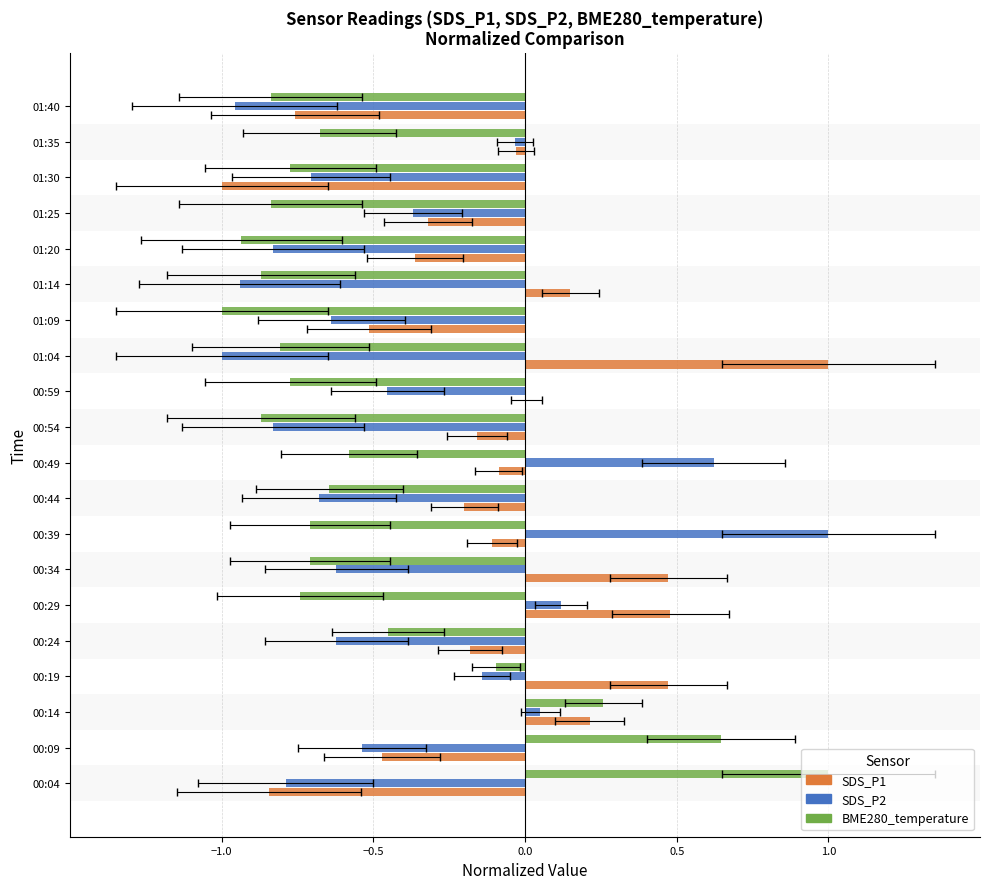

How many values in the SDS_P2 series are below 0?

16